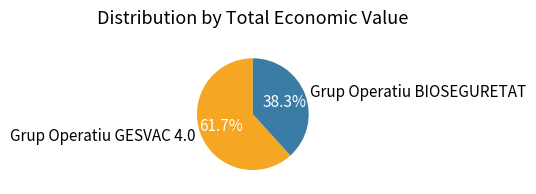

What is the majority slice?

Grup Operatiu GESVAC 4.0